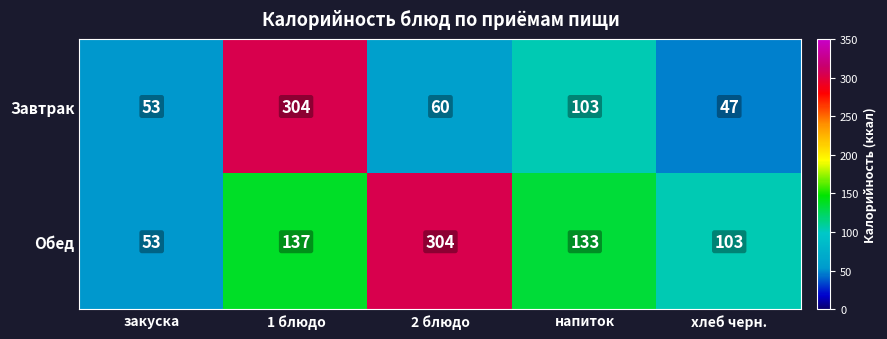

Reading left to right, what are all the values shown in this chart?

Завтрак: 53	304	60	103	47
Обед: 53	137	304	133	103